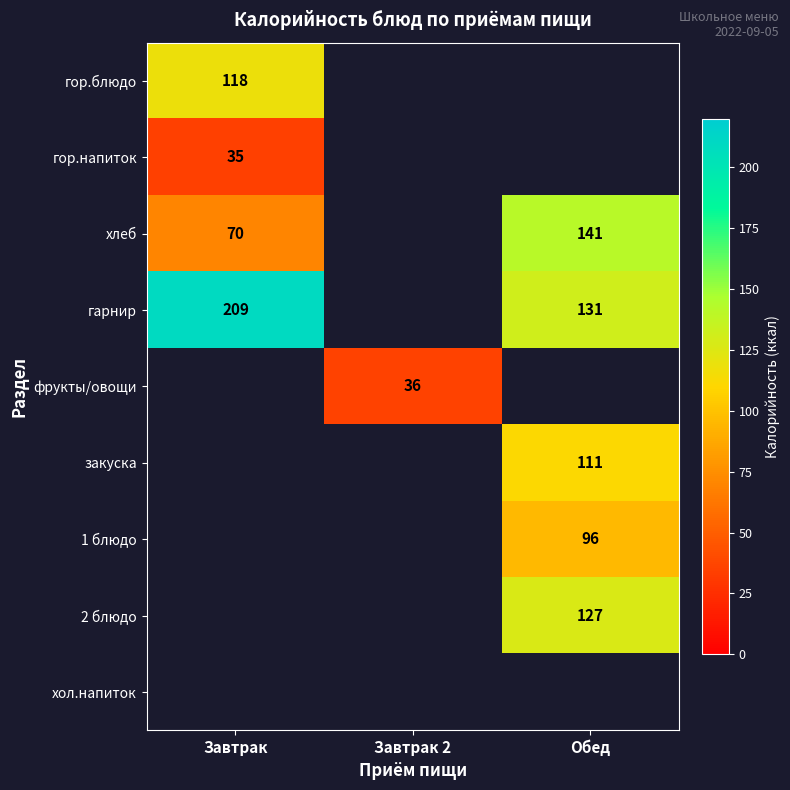

Is it true that фрукты/овощи equals 36 at Завтрак 2?

True